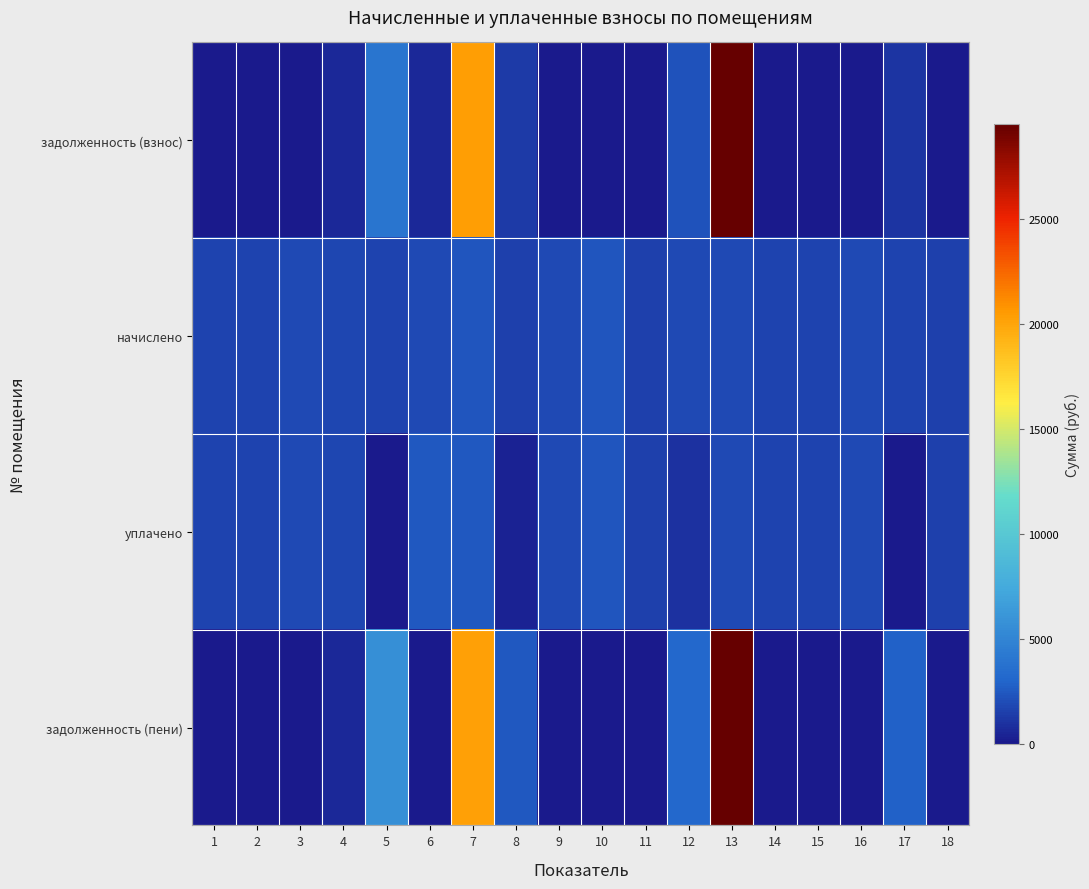

Reading right to left, list all the values displayed in this chart.

задолженность (взнос): 18=0.0	17=1131.6	16=0.0	15=0.0	14=0.0	13=29541.2	12=2304.0	11=0.0	10=0.0	9=0.0	8=1341.8	7=20336.0	6=625.7	5=3969.1	4=598.8	3=0.0	2=0.0	1=0.0
начислено: 18=1561.7	17=1697.4	16=1961.3	15=1704.7	14=1697.4	13=1961.3	12=1851.3	11=1521.4	10=2397.6	9=1851.3	8=1521.4	7=2397.6	6=1877.0	5=1701.0	4=1796.3	3=1877.0	2=1701.0	1=1715.7
уплачено: 18=1561.7	17=0.0	16=1961.3	15=1704.7	14=1697.4	13=1961.5	12=998.5	11=1521.4	10=2397.6	9=1851.4	8=430.4	7=2468.2	6=2502.6	5=0.0	4=1796.3	3=1877.0	2=1701.0	1=1715.7
задолженность (пени): 18=0.0	17=2828.9	16=0.0	15=0.0	14=0.0	13=29541.0	12=3156.8	11=0.0	10=0.0	9=0.0	8=2432.8	7=20265.3	6=0.0	5=5670.1	4=598.8	3=0.0	2=0.0	1=0.0